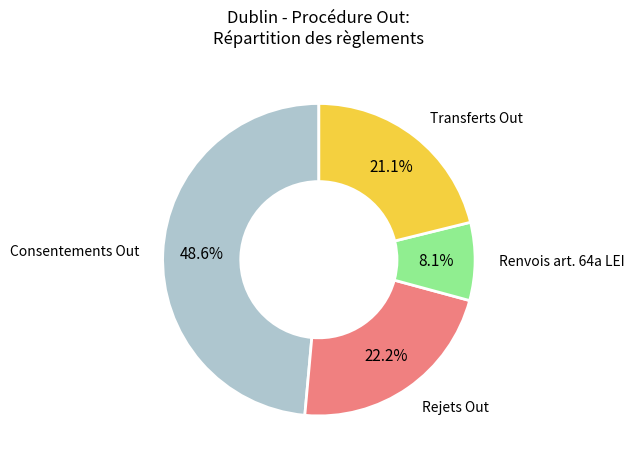

What percentage is NOT represented by Rejets Out?

77.8%